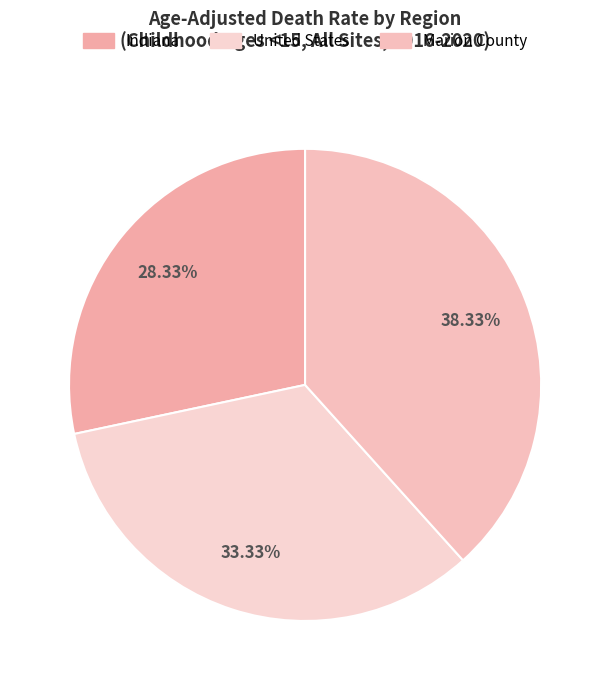

How many slices are in this pie chart?

3